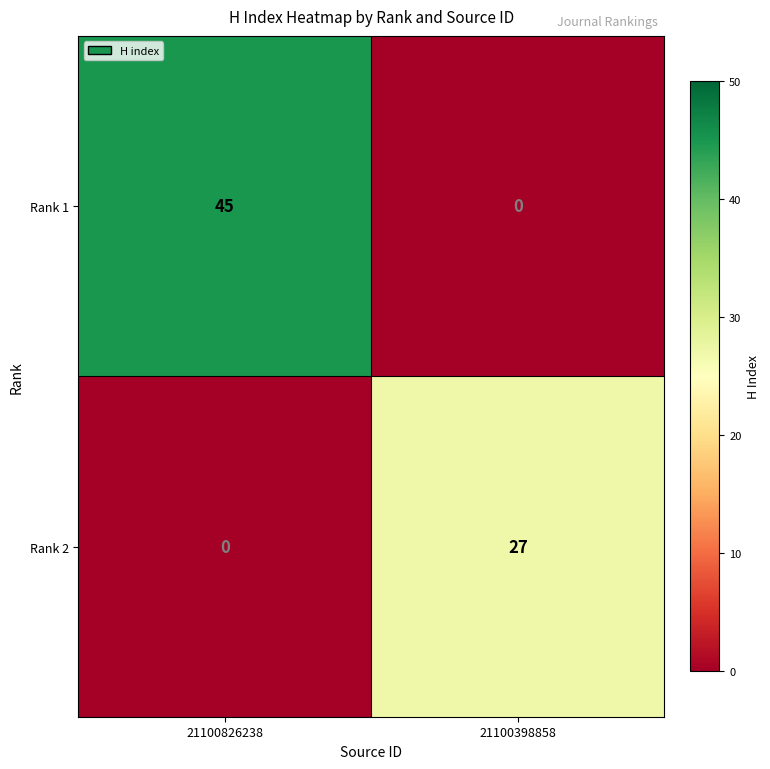

Count the number of data series in this chart.

2